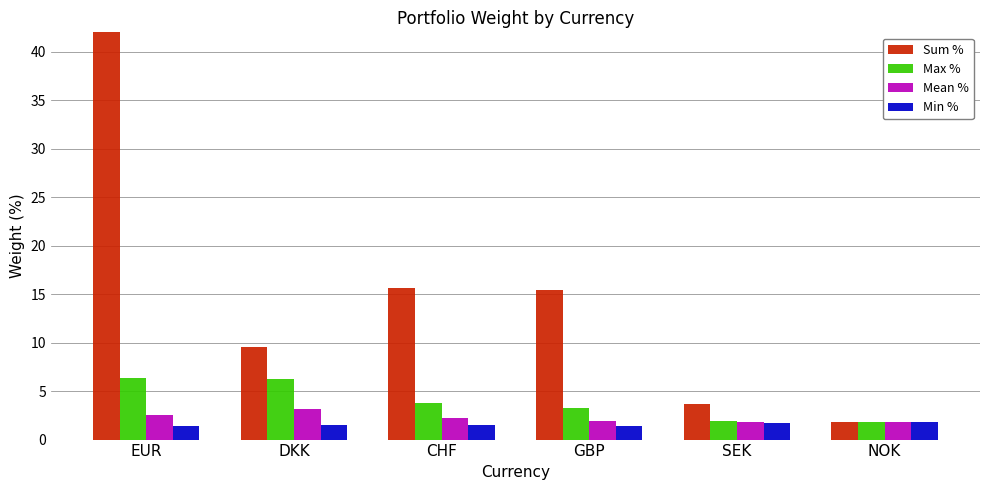

Which series has the largest range (max minus min)?

Sum %